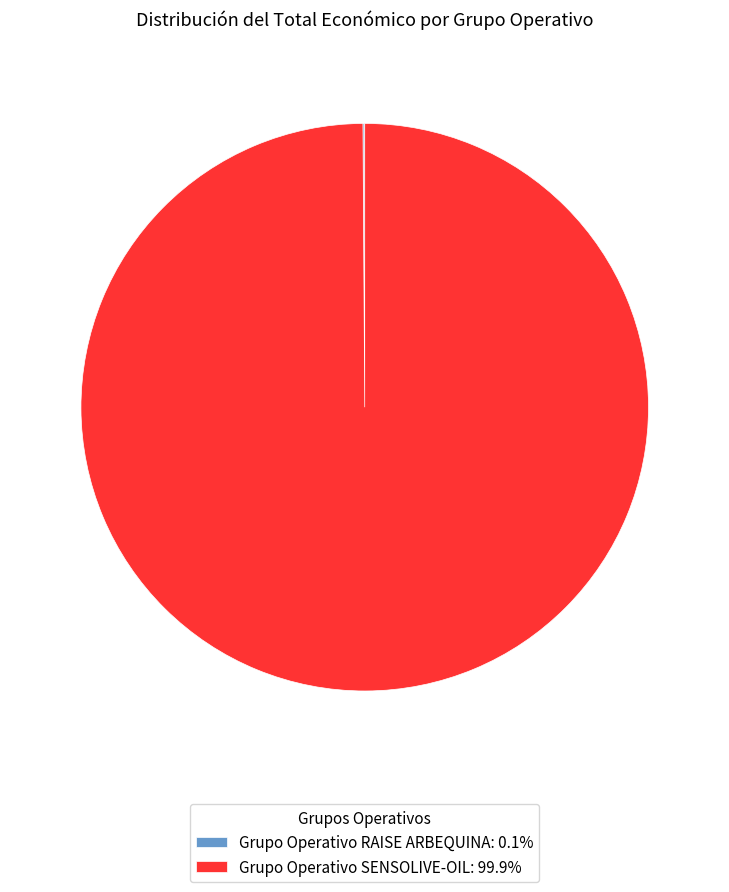

Does any single category account for the majority?

Yes